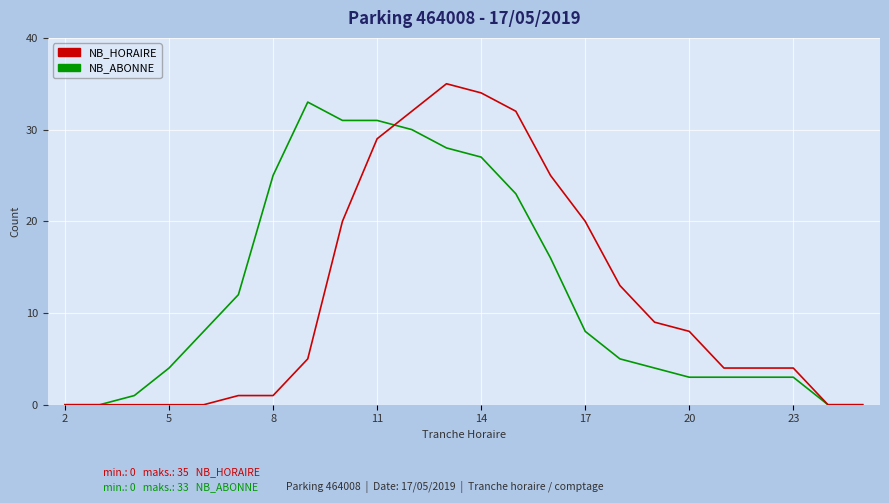

Does the chart display data point markers on the line(s)?

No